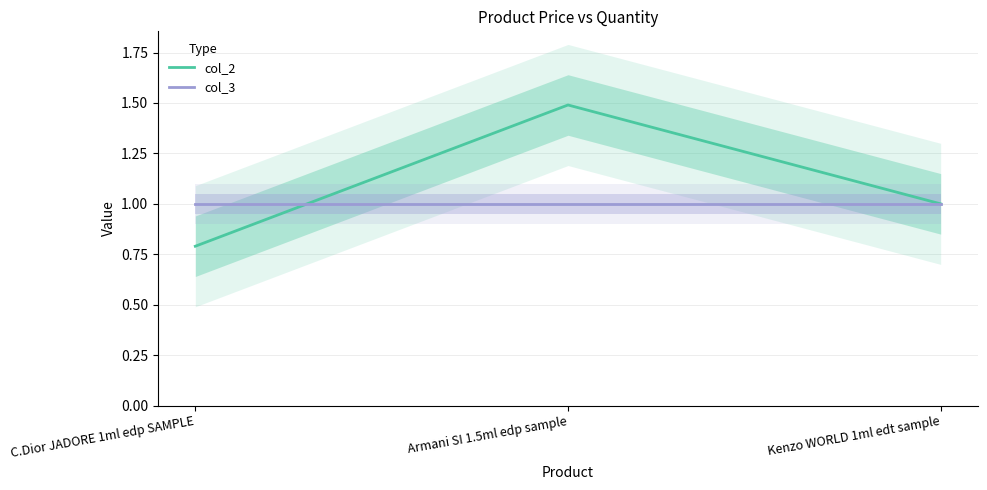

Rank the categories by col_2 value from lowest to highest.

C.Dior JADORE 1ml edp SAMPLE, Kenzo WORLD 1ml edt sample, Armani SI 1.5ml edp sample